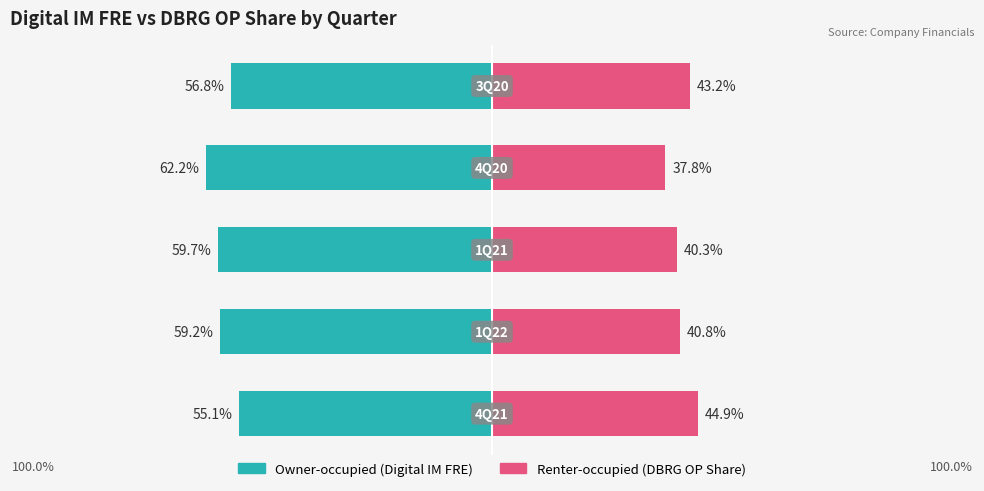

How many bars are there in total?

10